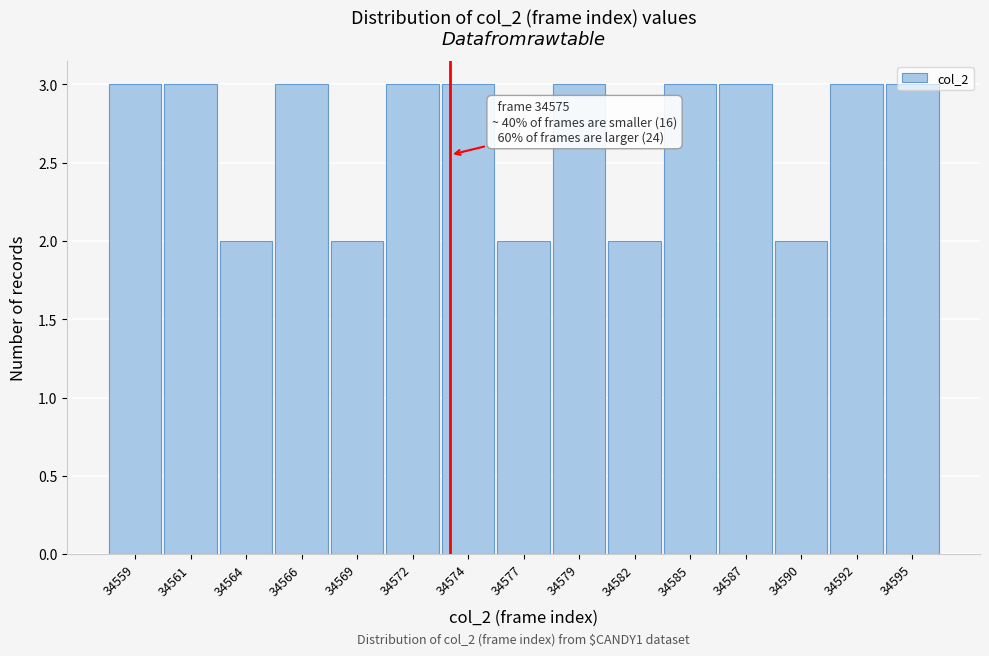

What is the value of the 10th bar from the left?

2